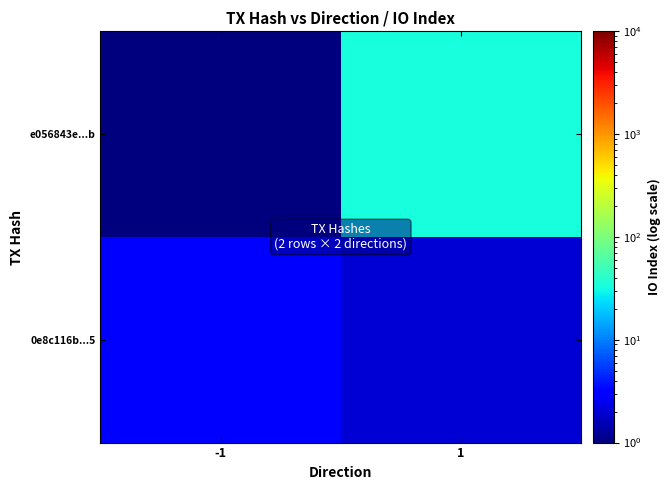

Which series has the widest spread of values?

e056843e...b